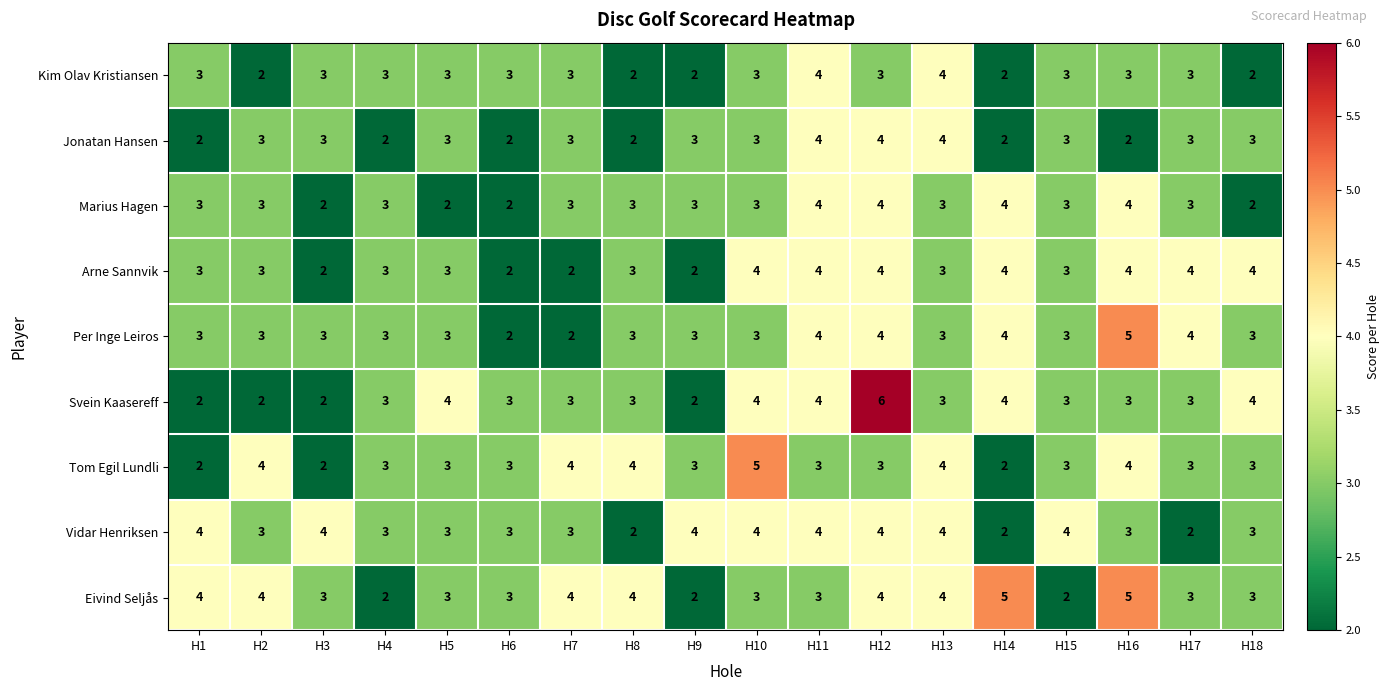

Which label corresponds to the largest value in the chart?

H12